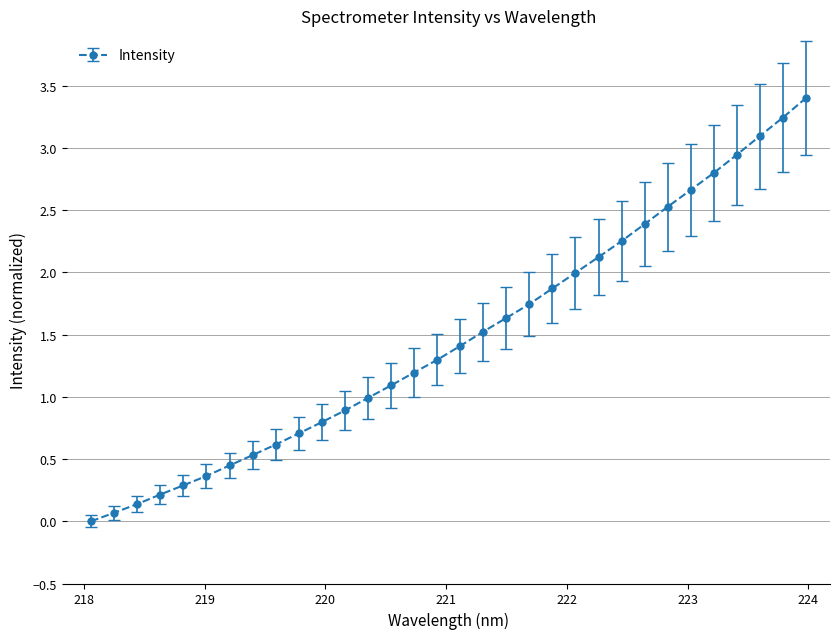

What is the value of the 32nd point from the left?

3.4